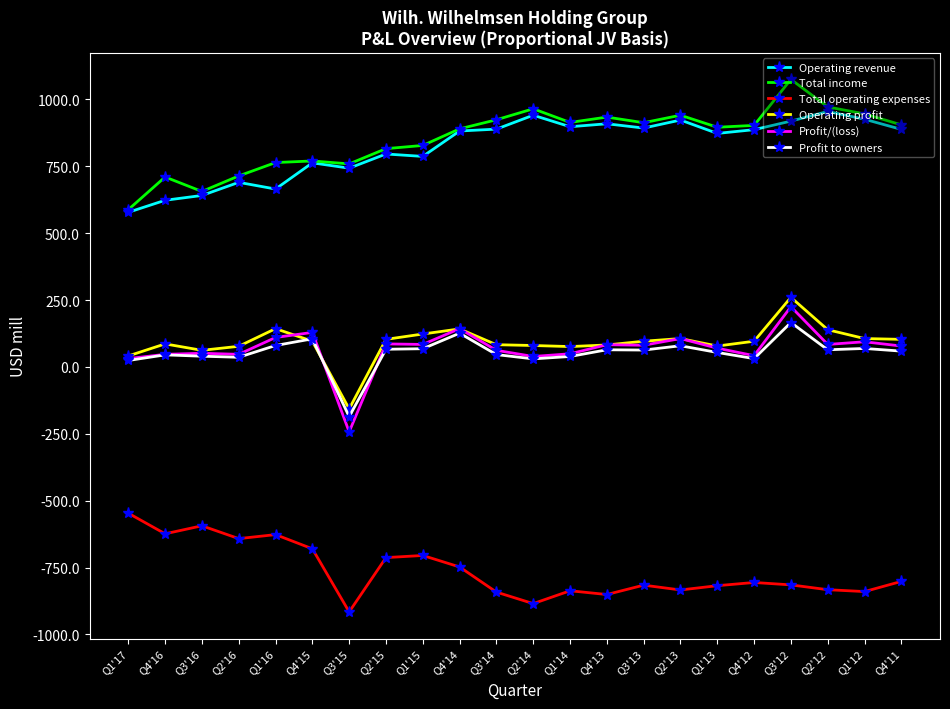

True or false: Total income and Total operating expenses intersect in this chart.

False